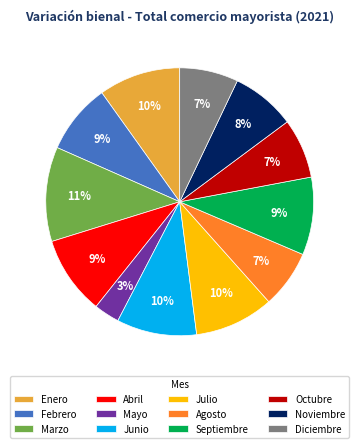

Is it true that Marzo is 1% of the pie?

False